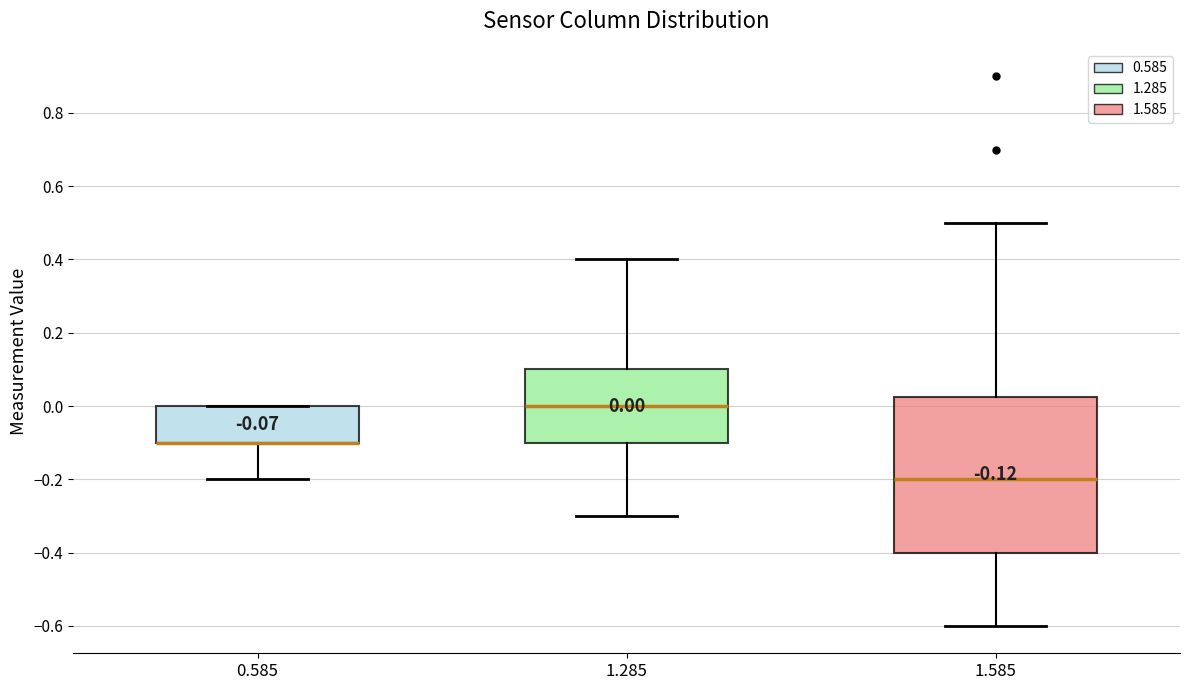

Comparing the boxes themselves (not the whiskers), which one is the tallest?

1.585